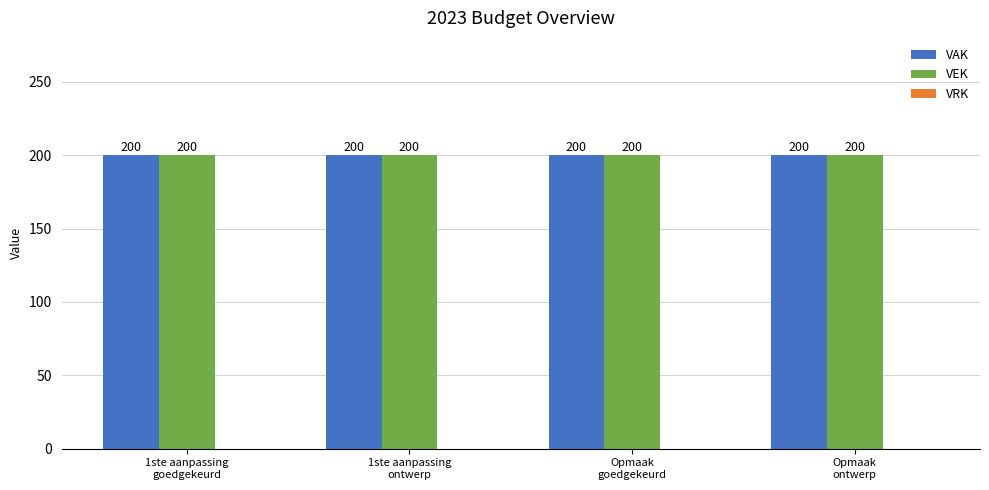

Reading left to right, transcribe all the data shown in this chart.

VAK: 200	200	200	200
VEK: 200	200	200	200
VRK: 0	0	0	0